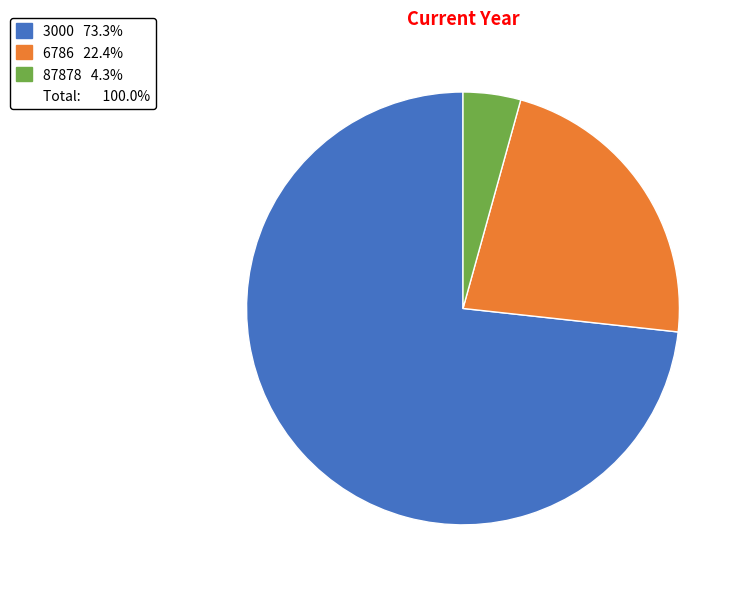

Is there a majority slice in this chart?

Yes